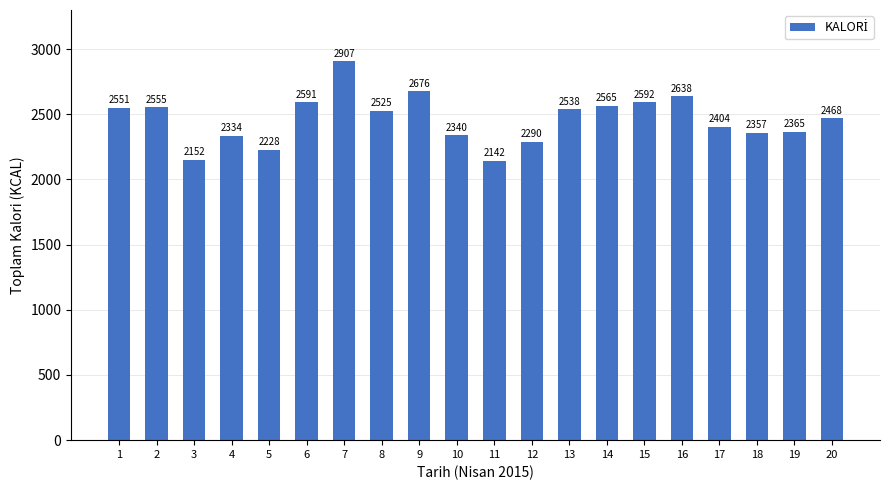

Reading left to right, list all the values displayed in this chart.

1=2551	2=2555	3=2152	4=2334	5=2228	6=2591	7=2907	8=2525	9=2676	10=2340	11=2142	12=2290	13=2538	14=2565	15=2592	16=2638	17=2404	18=2357	19=2365	20=2468